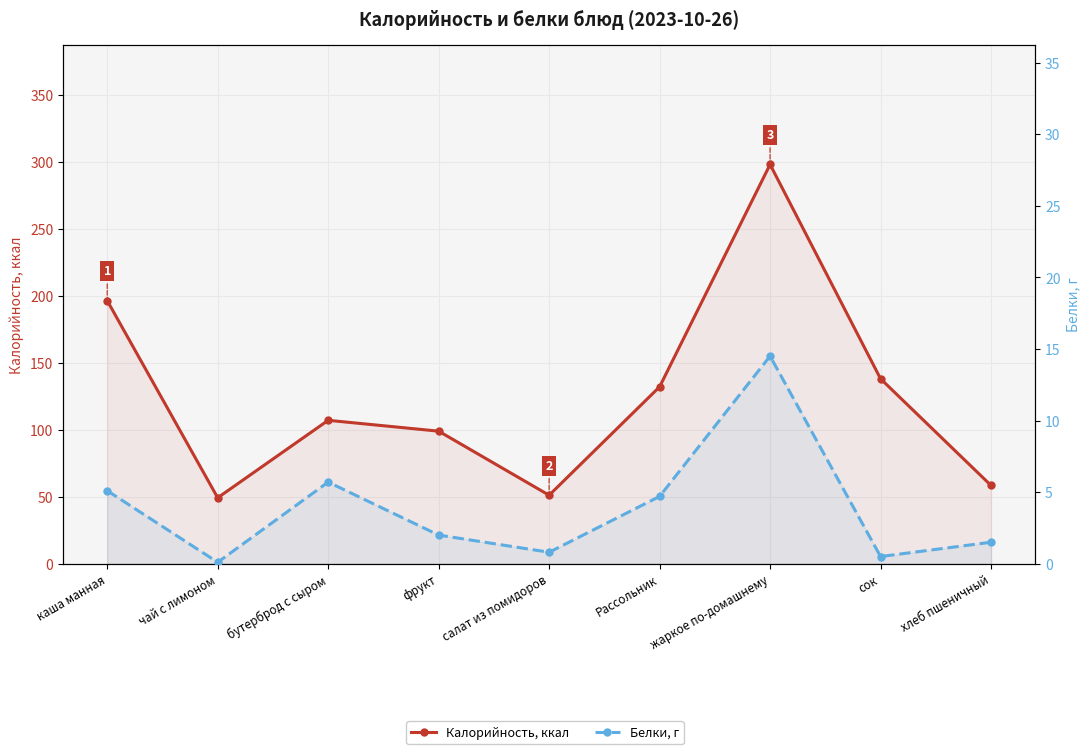

How many interior local valleys does the Белки, г series have?

3